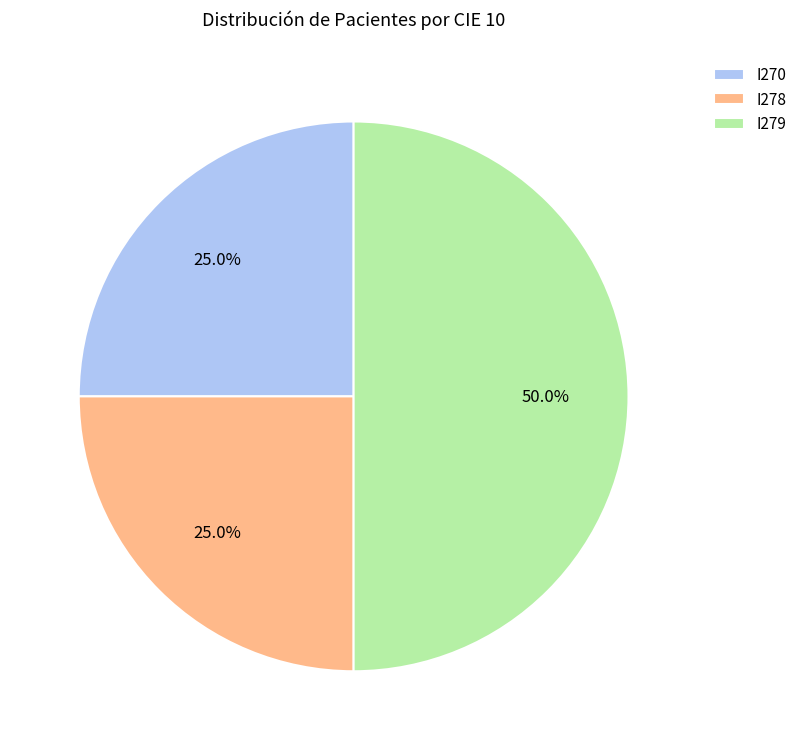

What is the ratio of the value at I279 to the value at I270?

2.0